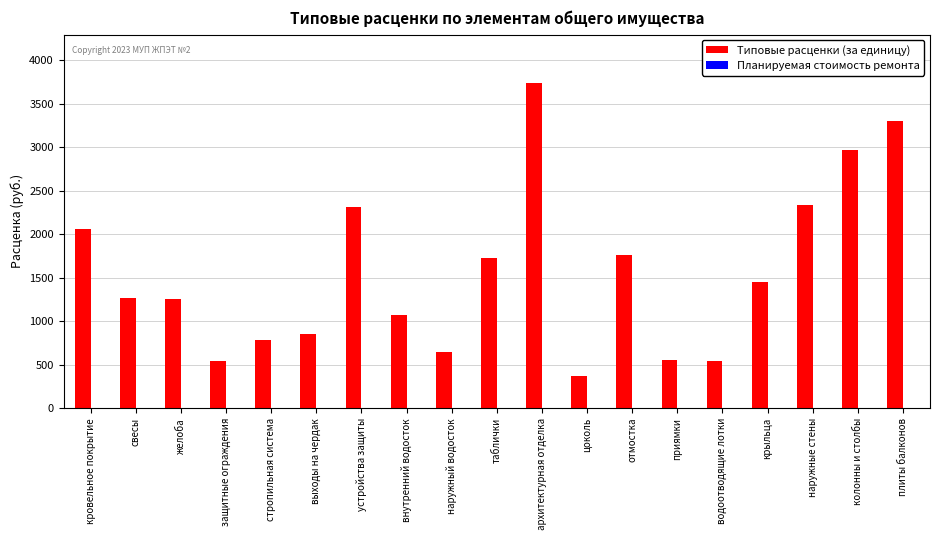

What is the maximum value shown in the chart?

3735.1